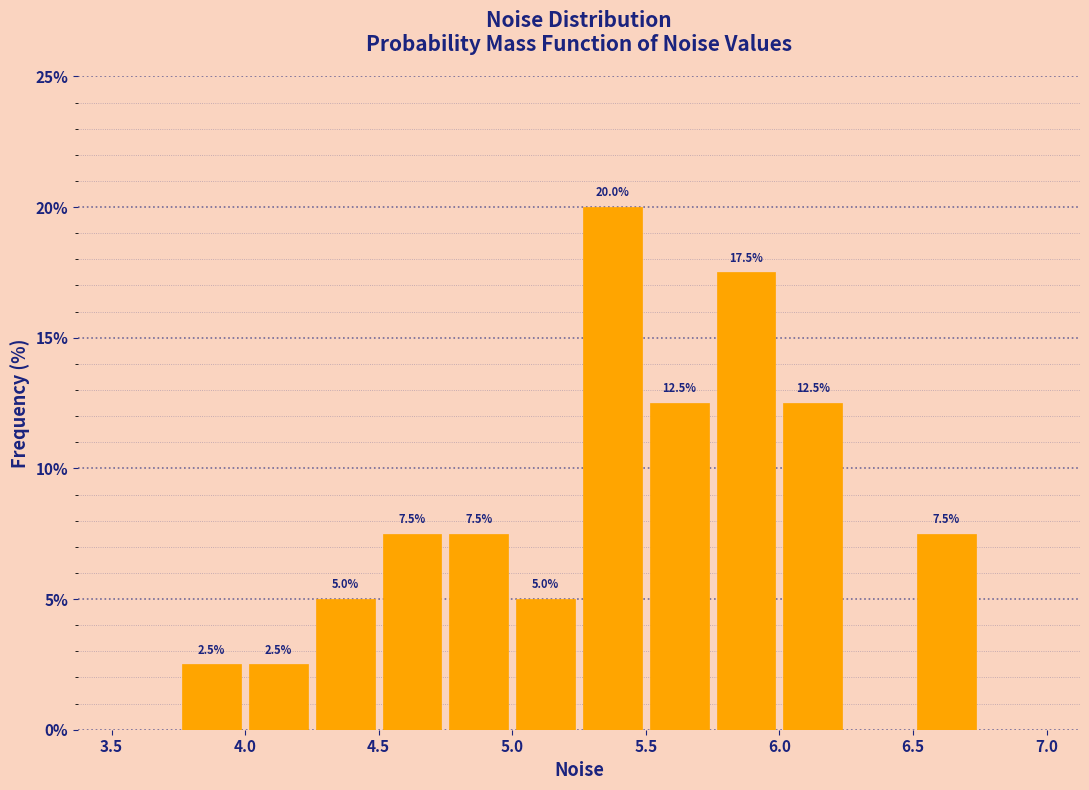

Over which range of the x-axis is the bar tallest?

5.25 to 5.50